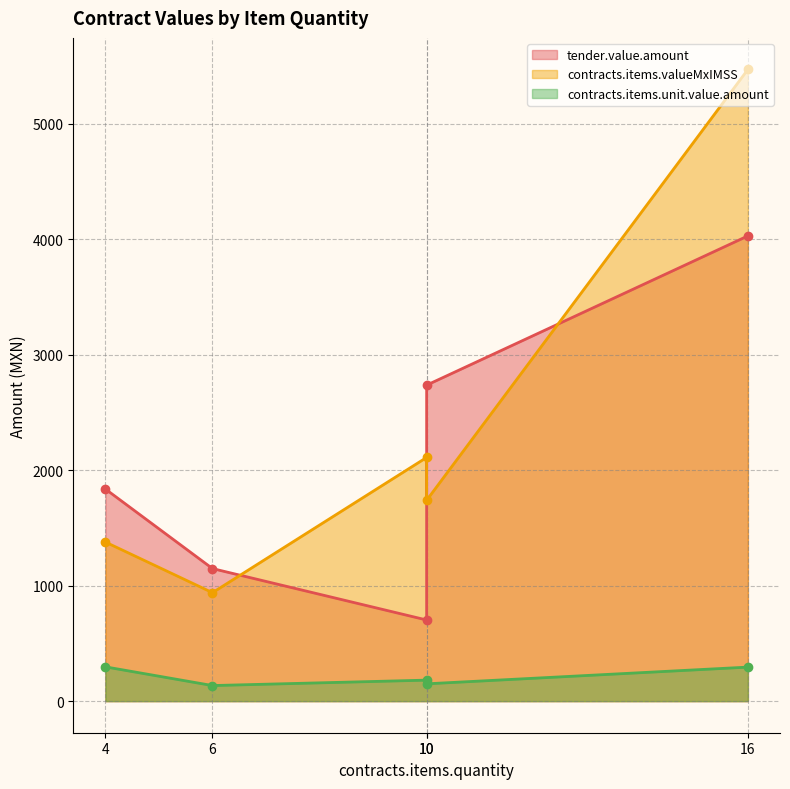

What is the difference between the second highest and second lowest values in the contracts.items.valueMxIMSS series?

733.1